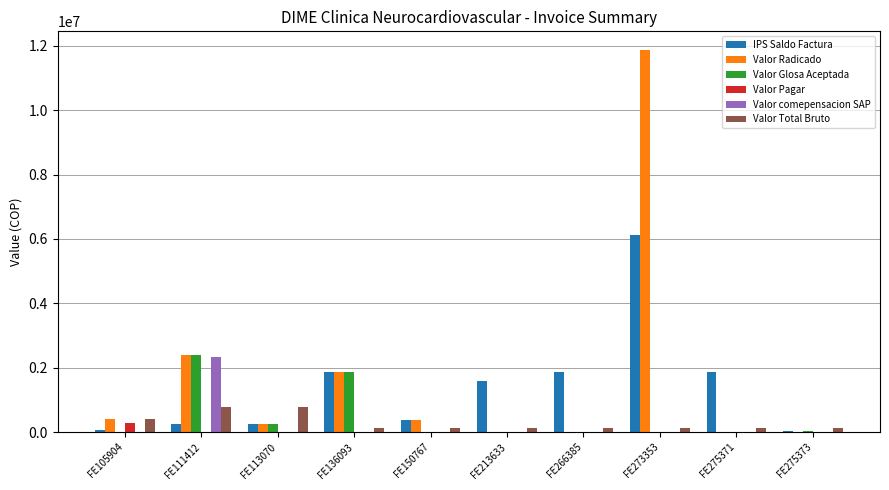

How many data points in Valor Pagar are above 0?

1